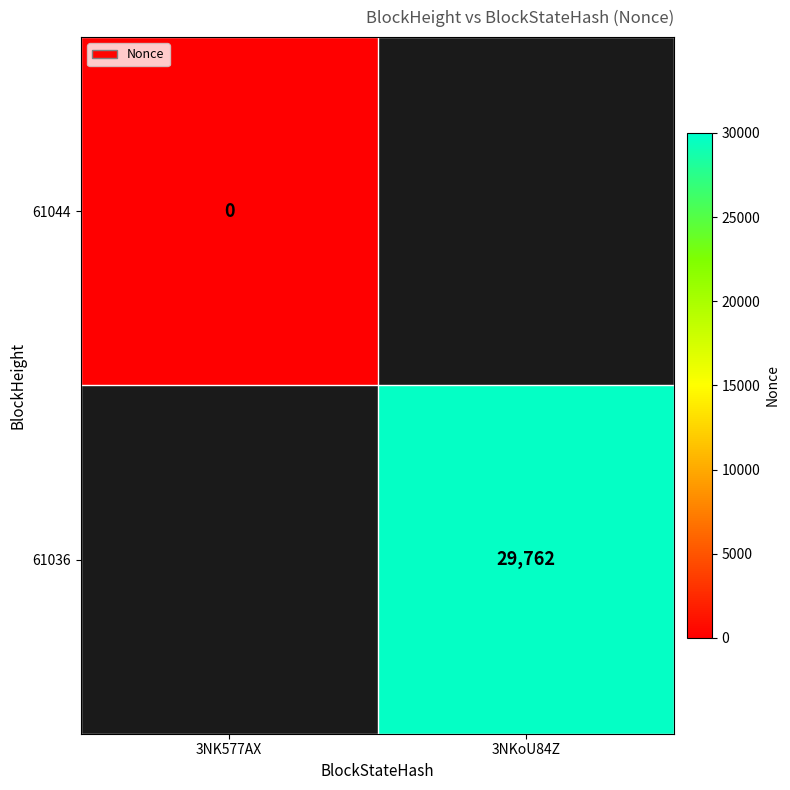

The 61036 series shows 44120 at 3NKoU84Z. True or false?

False